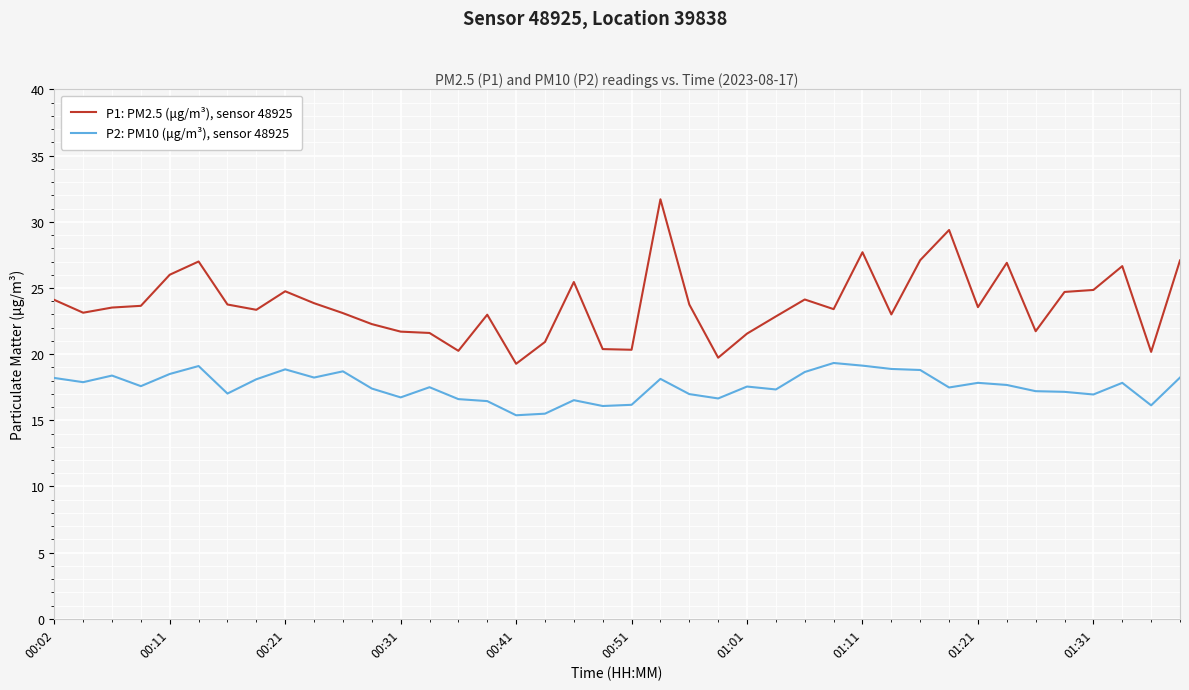

What is the difference between the maximum and minimum values in the P1: PM2.5 (μg/m³), sensor 48925 series?

12.4